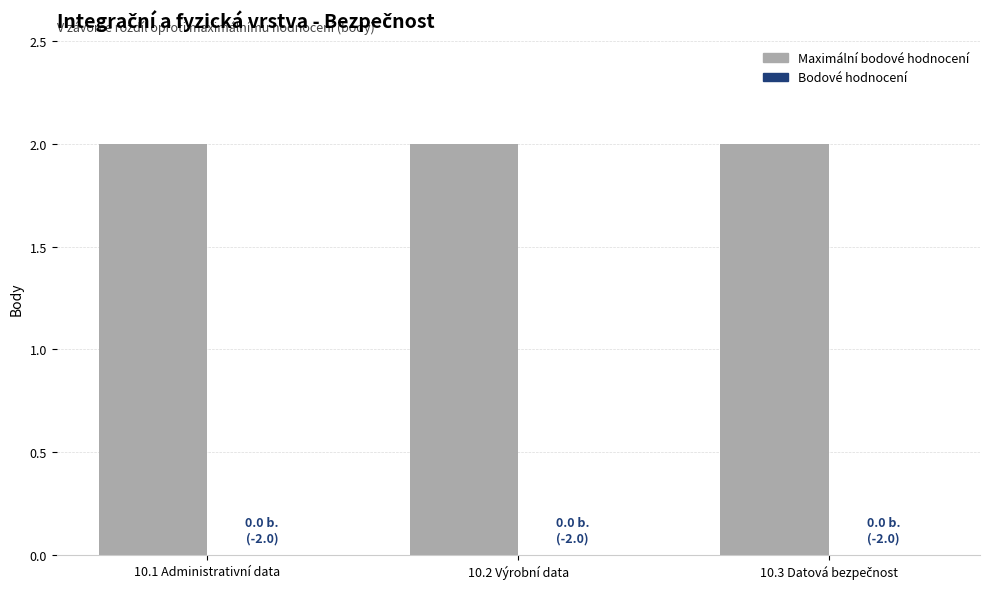

Reading left to right, what are all the values shown in this chart?

Maximální bodové hodnocení: 10.1 Administrativní data=2	10.2 Výrobní data=2	10.3 Datová bezpečnost=2
Bodové hodnocení: 10.1 Administrativní data=0	10.2 Výrobní data=0	10.3 Datová bezpečnost=0